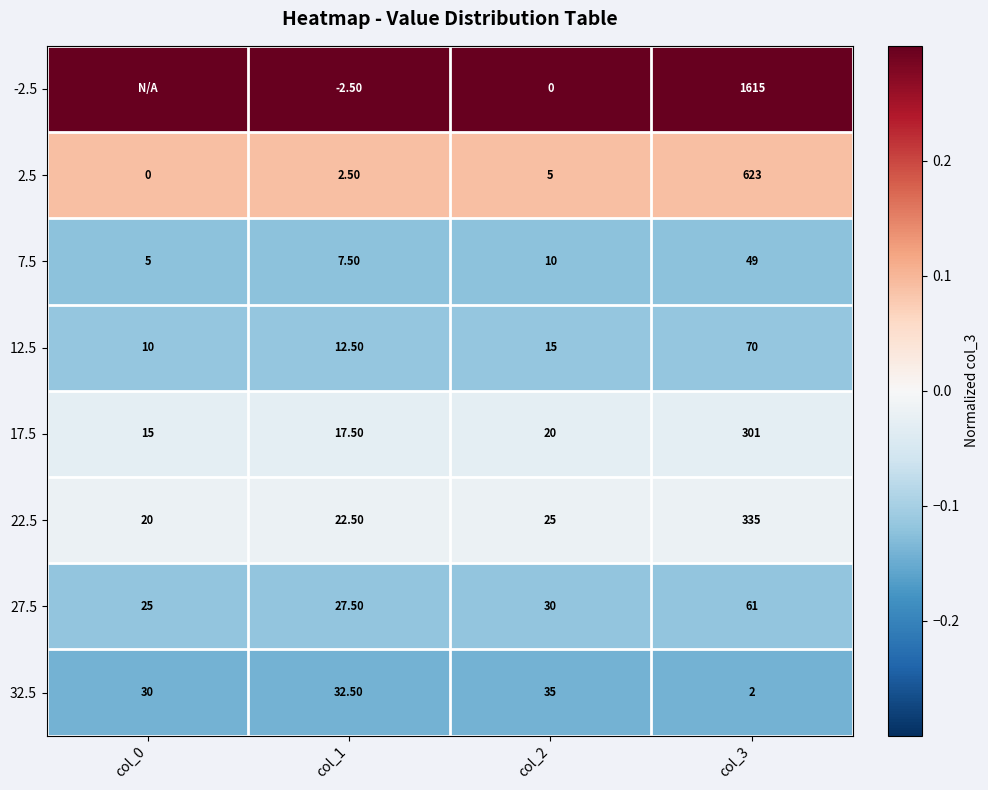

How many values in 2.5 are above zero?

3